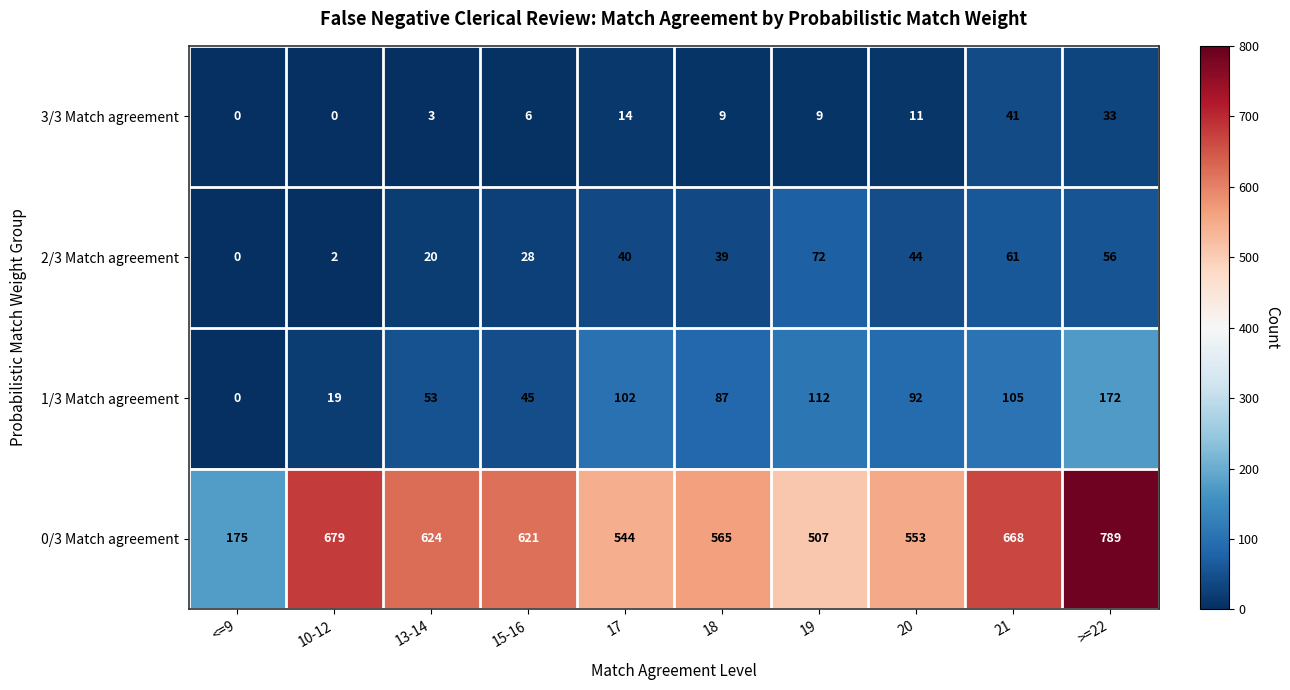

The 2/3 Match agreement series shows 78 at 20. True or false?

False